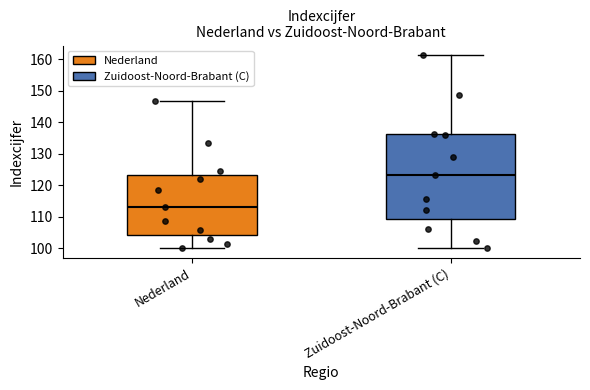

Which box is the tallest, from its lower edge to its upper edge?

Zuidoost-Noord-Brabant (C)